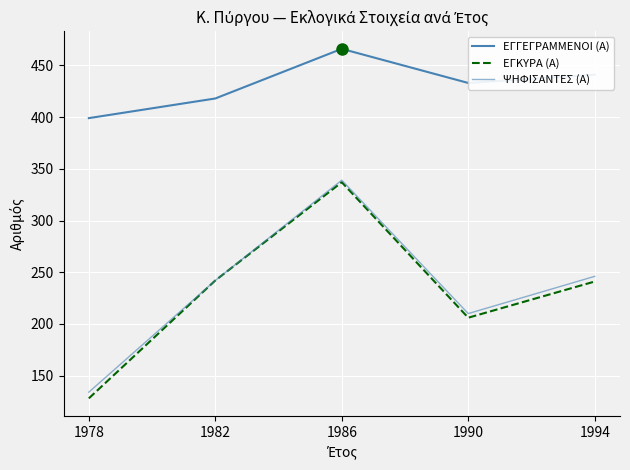

How many series are shown in this chart?

3